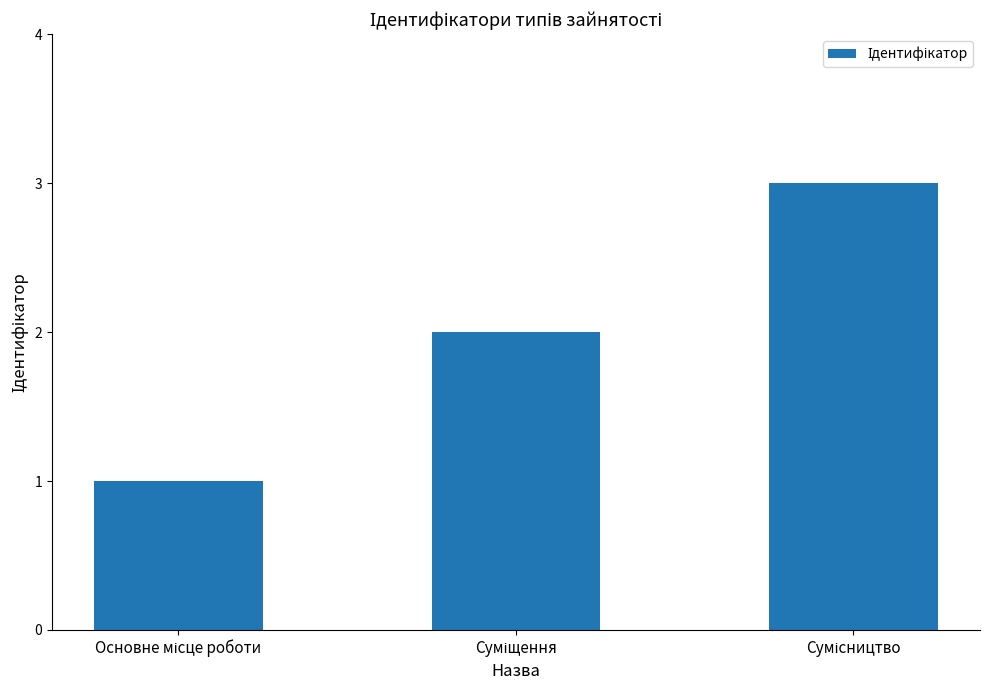

What is the sum of all values?

6